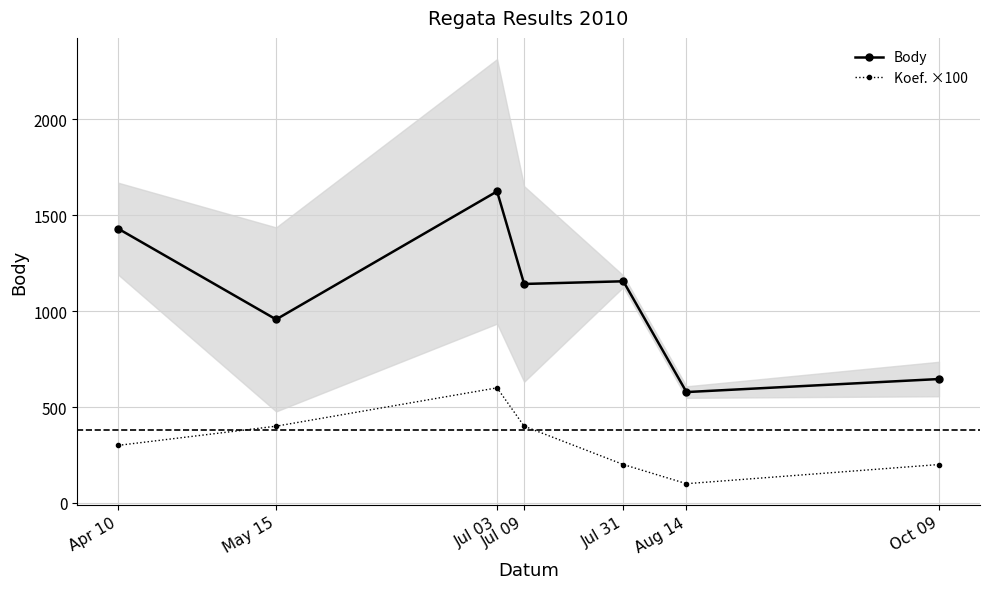

True or false: Body and Koef. ×100 intersect in this chart.

False